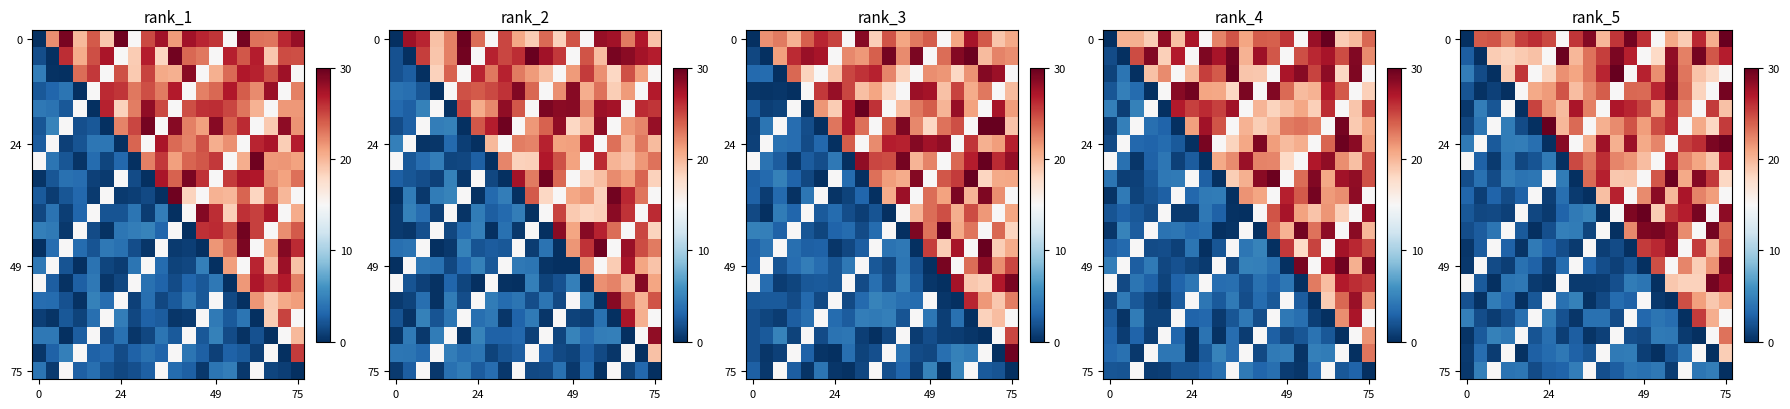

Which category has the highest value across all series?

11